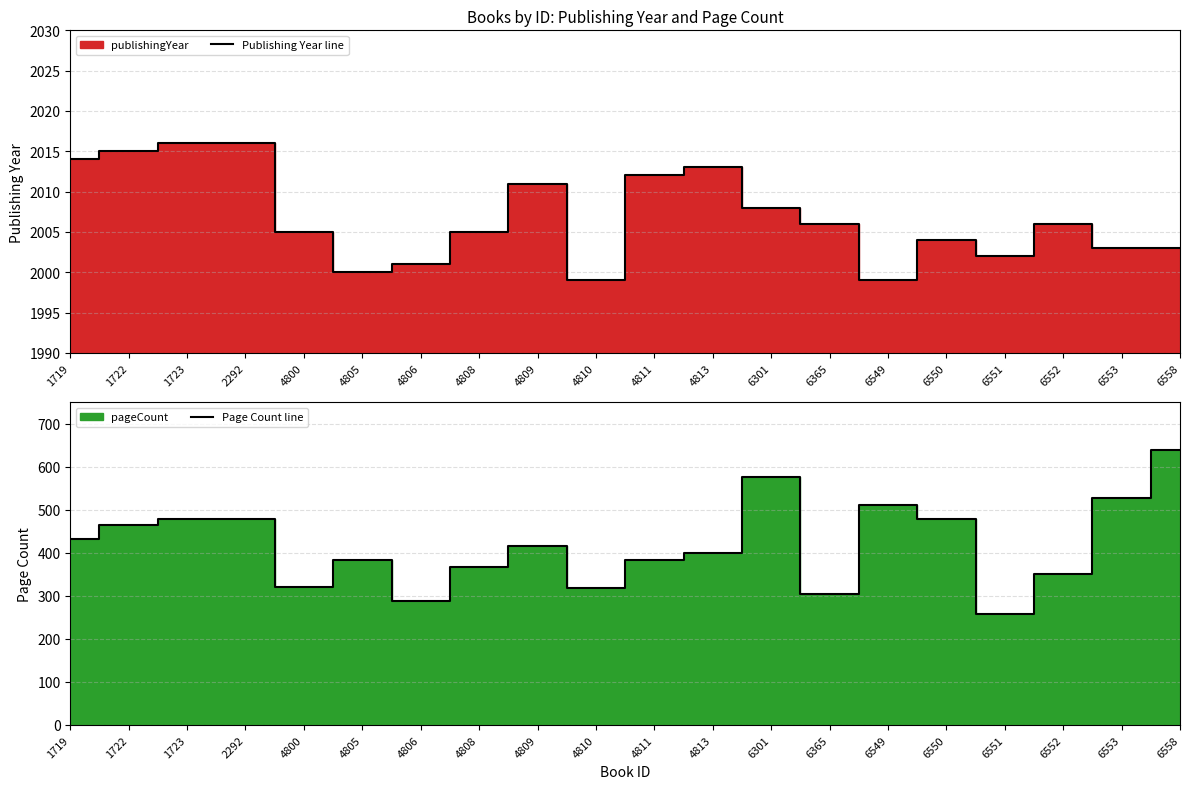

Reading left to right, extract all data points from this chart.

Publishing Year line: 2014	2015	2016	2016	2005	2000	2001	2005	2011	1999	2012	2013	2008	2006	1999	2004	2002	2006	2003	2003
Page Count line: 432	464	480	480	320	384	288	368	416	318	384	400	576	304	512	480	258	352	528	640